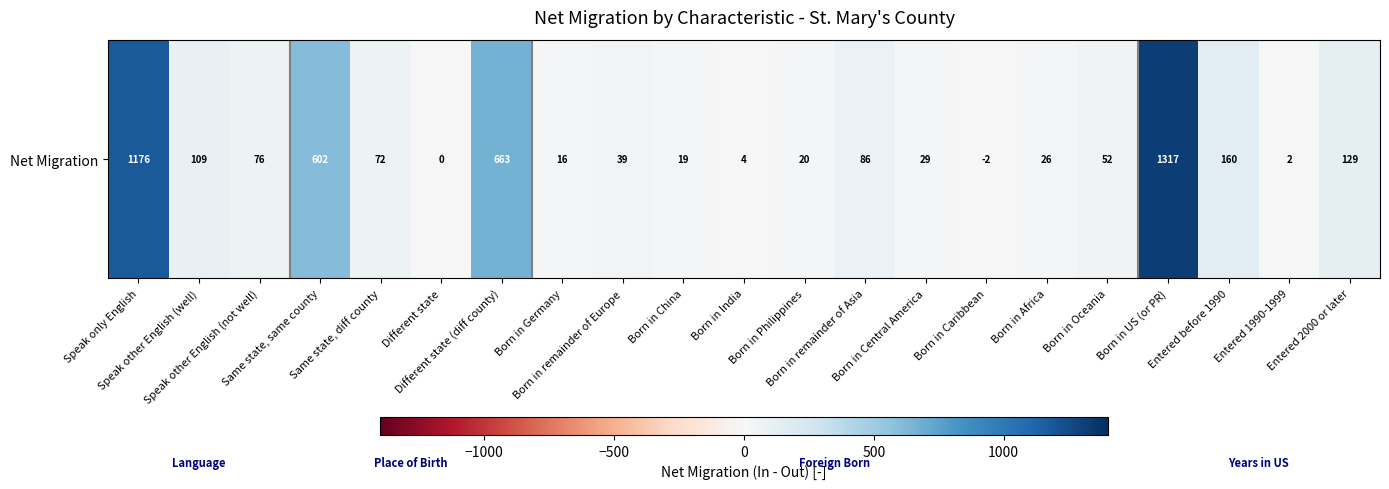

Reading right to left, extract all data points from this chart.

Entered 2000 or later=129	Entered 1990-1999=2	Entered before 1990=160	Born in US (or PR)=1317	Born in Oceania=52	Born in Africa=26	Born in Caribbean=-2	Born in Central America=29	Born in remainder of Asia=86	Born in Philippines=20	Born in India=4	Born in China=19	Born in remainder of Europe=39	Born in Germany=16	Different state (diff county)=663	Different state=0	Same state, diff county=72	Same state, same county=602	Speak other English (not well)=76	Speak other English (well)=109	Speak only English=1176